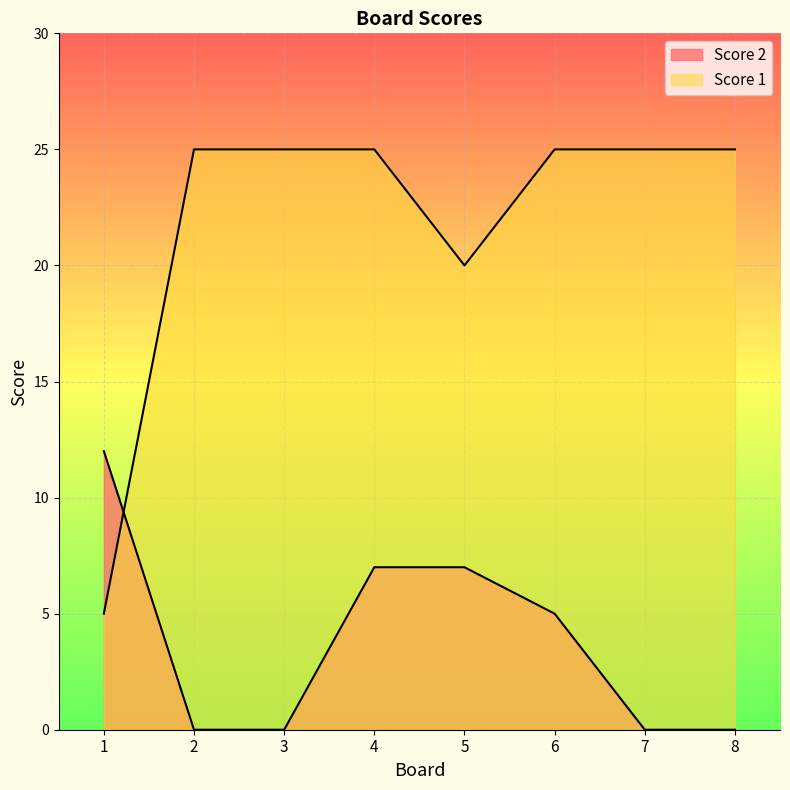

What is the difference between the highest and lowest values at 2?

25